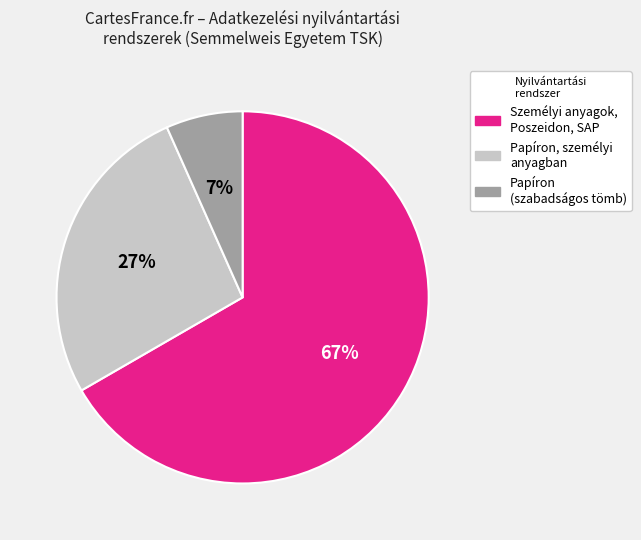

To the nearest percent, what is the average slice percentage?

33%